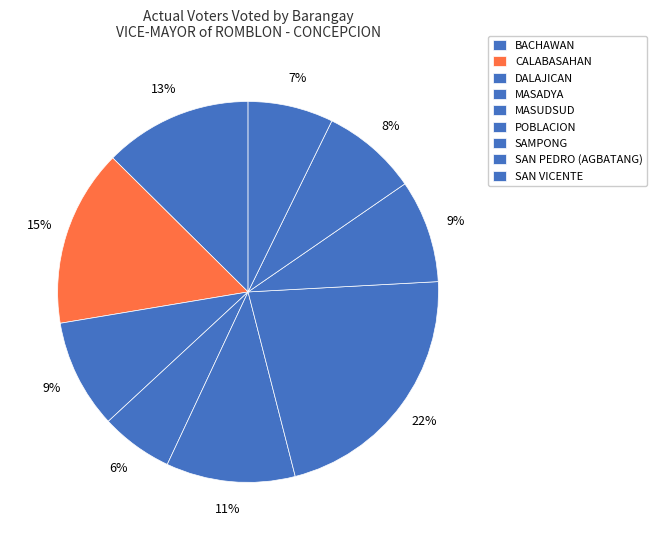

How many slices are in this pie chart?

9